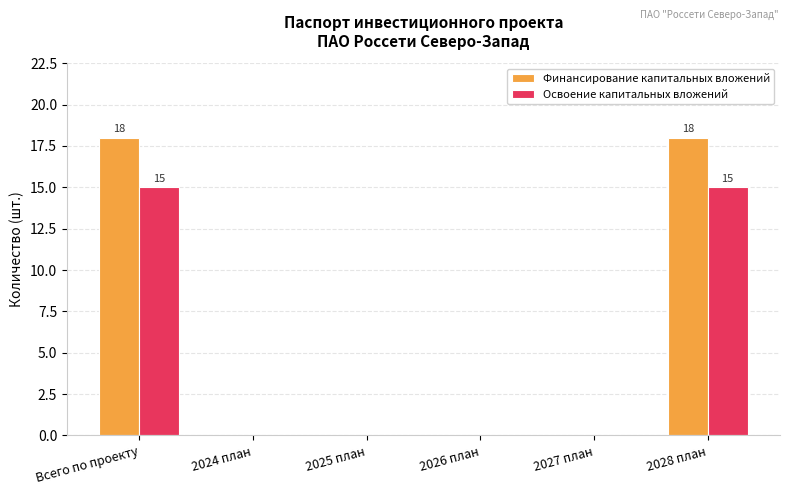

How many series are shown in this chart?

2